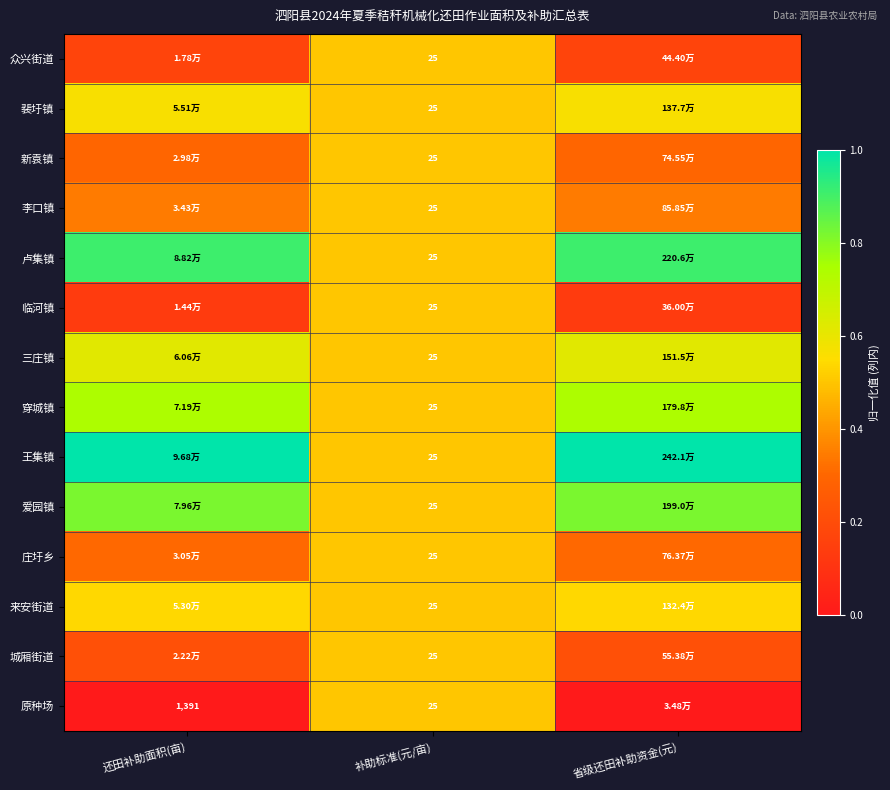

Rank the series at 省级还田补助资金(元) from lowest to highest value.

原种场, 临河镇, 众兴街道, 城厢街道, 新袁镇, 庄圩乡, 李口镇, 来安街道, 裴圩镇, 三庄镇, 穿城镇, 爱园镇, 卢集镇, 王集镇